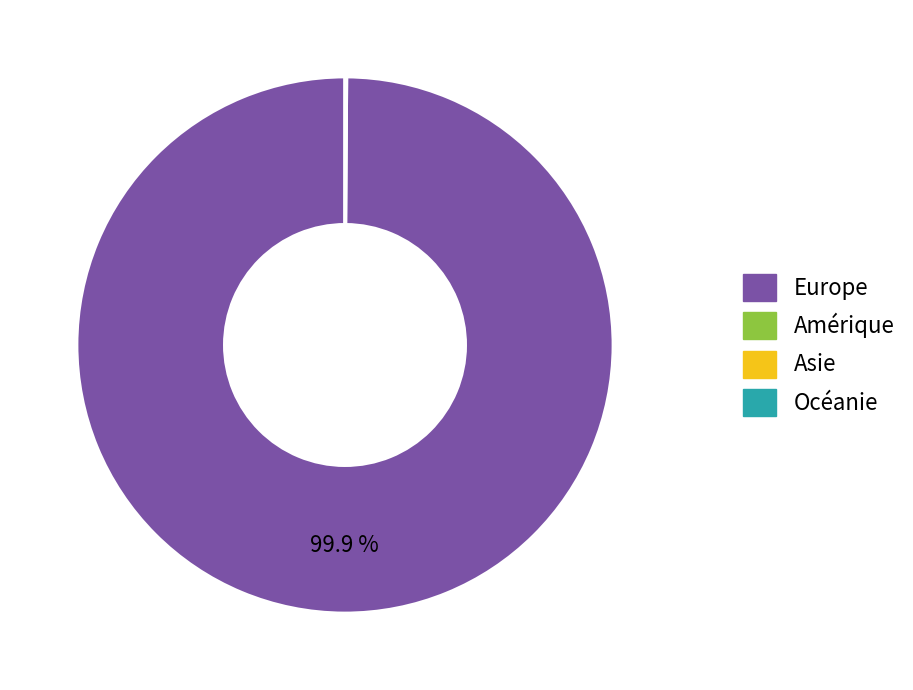

Does Europe account for over 50% of the chart?

Yes